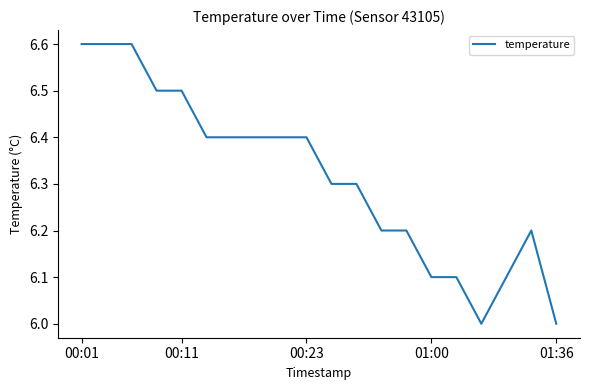

What is the difference between the maximum and minimum values?

0.6